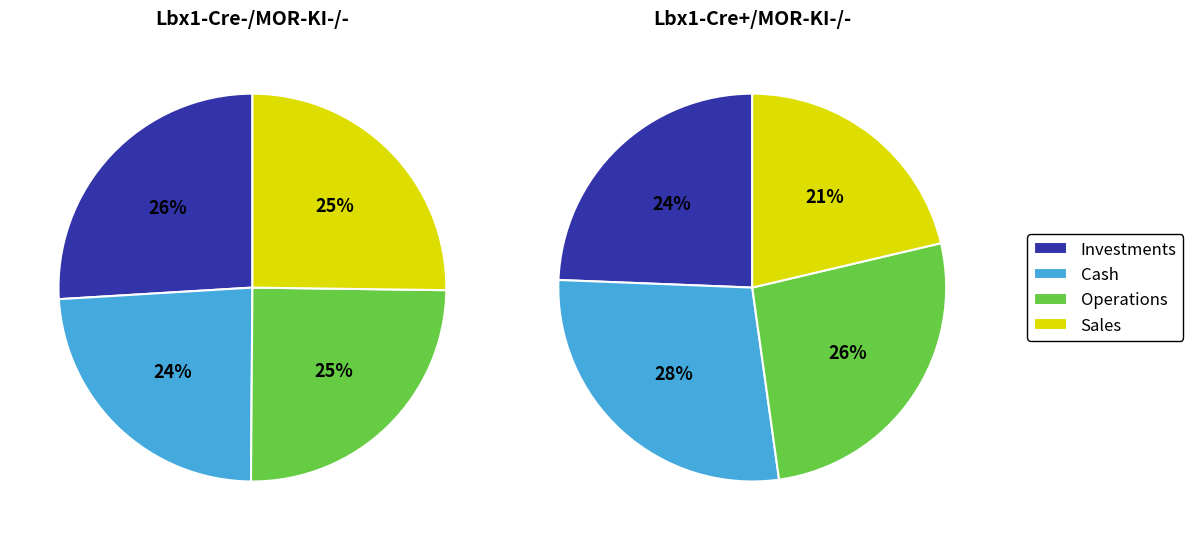

Does any single category account for the majority?

No